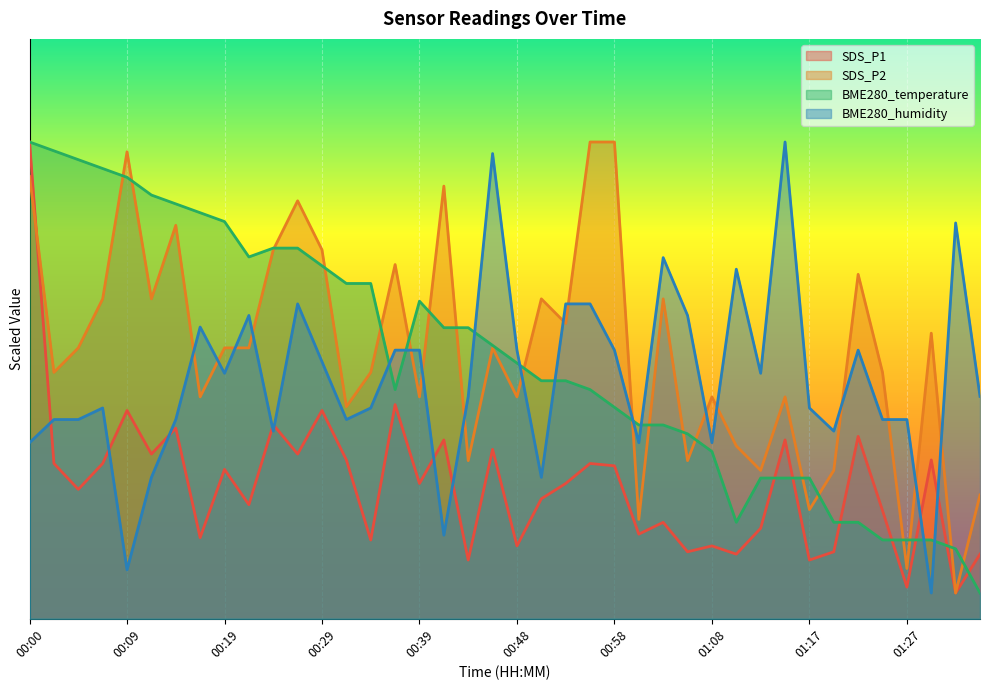

List the labels in order of SDS_P1 value, smallest first.

01:32, 01:27, 00:43, 01:17, 01:10, 01:34, 01:05, 01:20, 00:48, 01:08, 00:34, 00:17, 01:00, 01:13, 01:03, 01:25, 00:22, 00:51, 00:05, 00:39, 00:53, 00:19, 00:58, 00:02, 00:07, 00:55, 00:31, 01:29, 00:12, 00:26, 00:46, 00:41, 01:15, 01:22, 00:14, 00:24, 00:09, 00:29, 00:36, 00:00